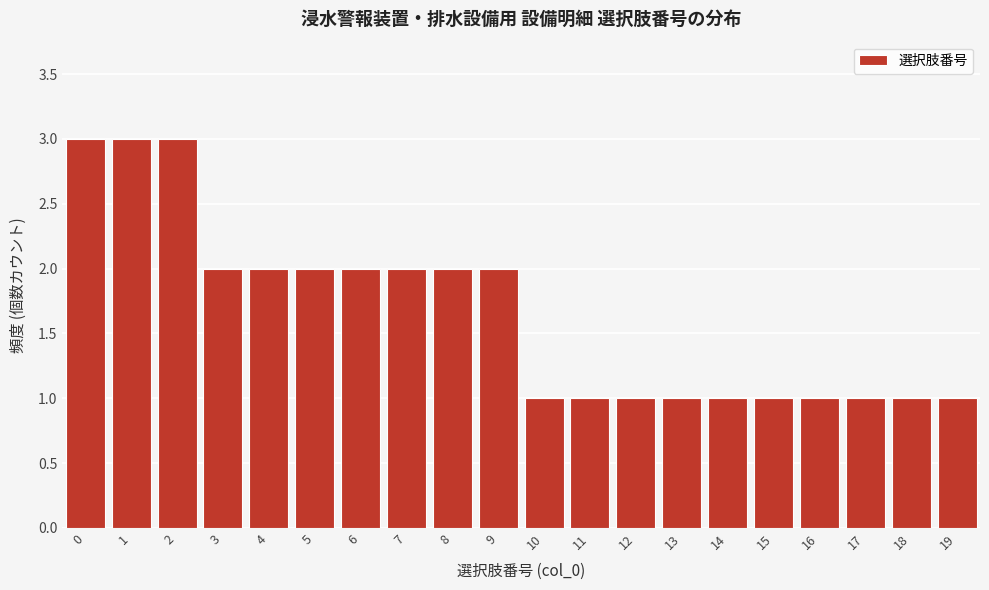

Reading left to right, list all the values displayed in this chart.

0=3	1=3	2=3	3=2	4=2	5=2	6=2	7=2	8=2	9=2	10=1	11=1	12=1	13=1	14=1	15=1	16=1	17=1	18=1	19=1